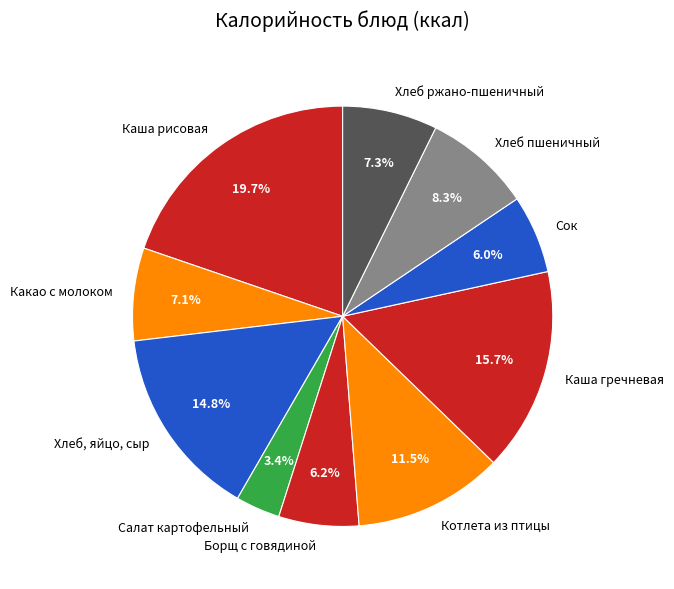

Rank the categories by value from highest to lowest.

Каша рисовая, Каша гречневая, Хлеб, яйцо, сыр, Котлета из птицы, Хлеб пшеничный, Хлеб ржано-пшеничный, Какао с молоком, Борщ с говядиной, Сок, Салат картофельный